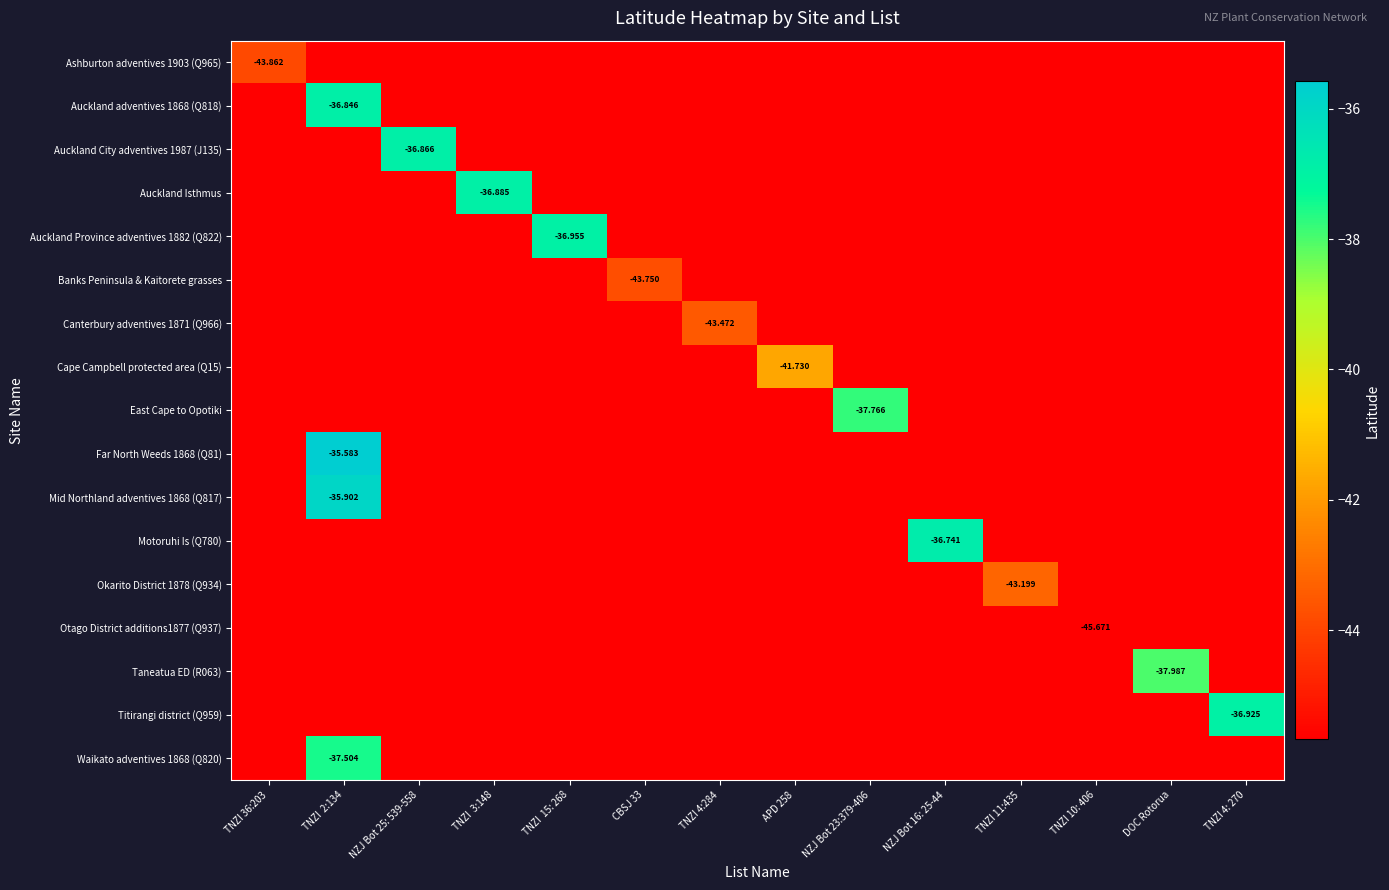

What is the smallest value displayed?

-45.7